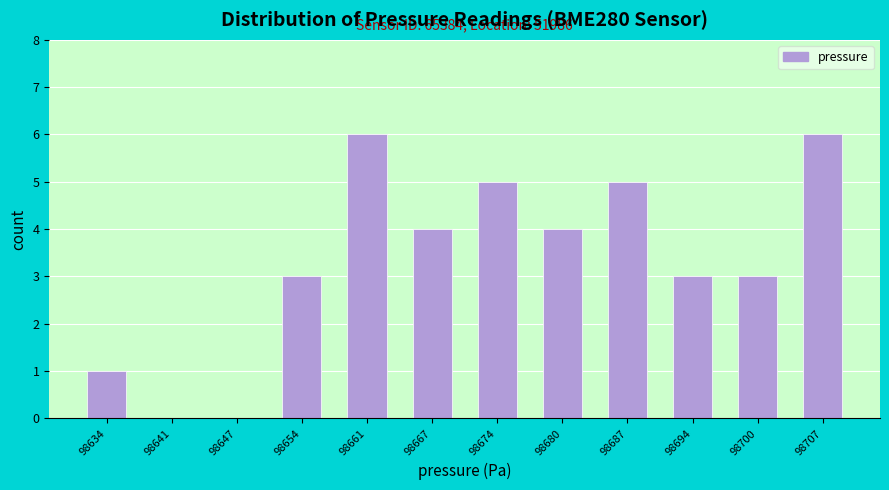

Reading left to right, extract all data points from this chart.

98634=1	98641=0	98647=0	98654=3	98661=6	98667=4	98674=5	98680=4	98687=5	98694=3	98700=3	98707=6